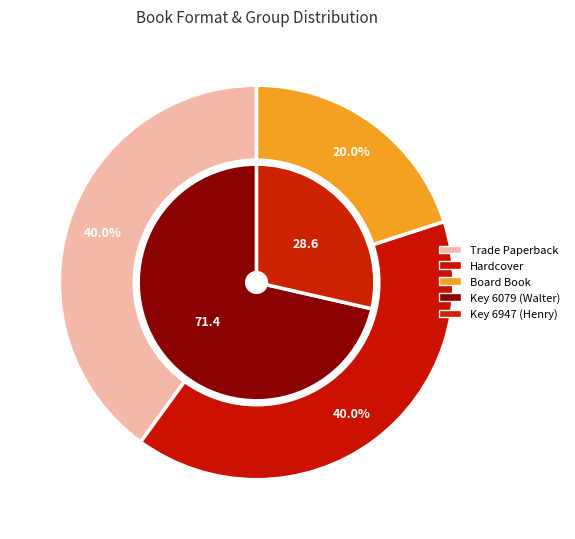

True or false: Board Book accounts for 6% of the total.

False